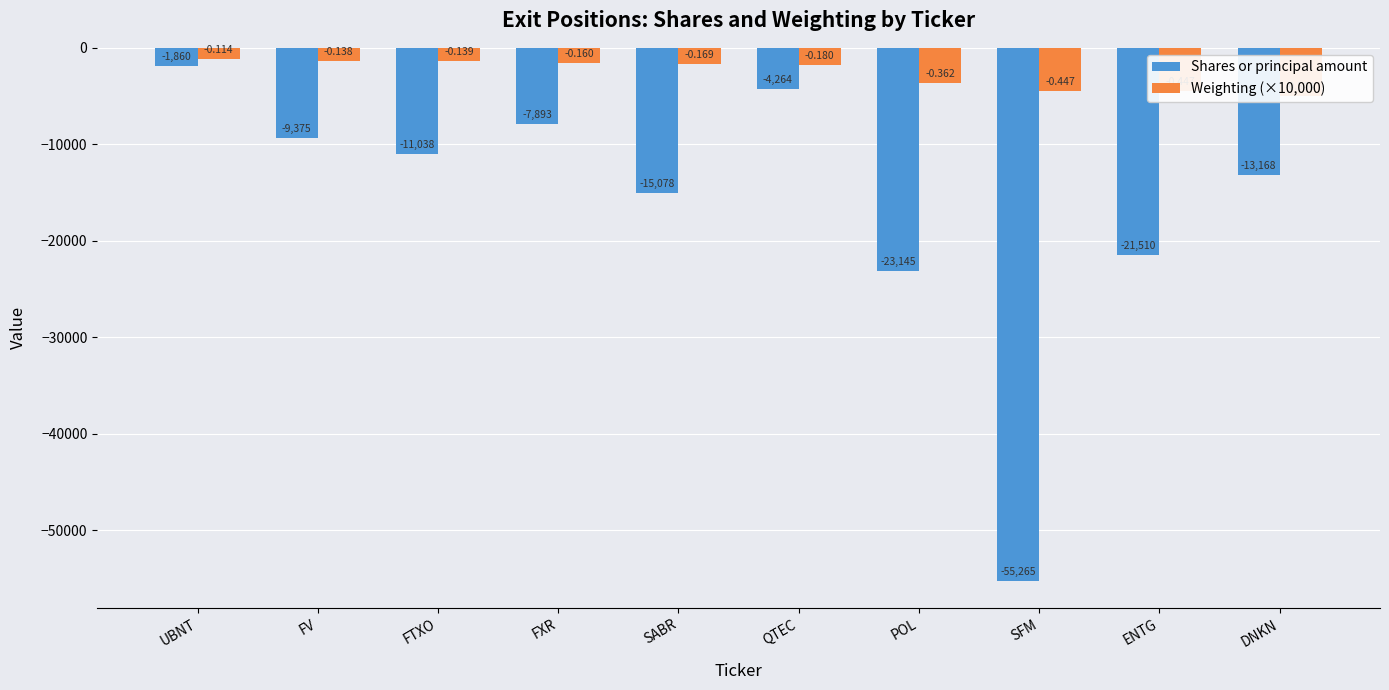

Count the number of categories in the chart.

10